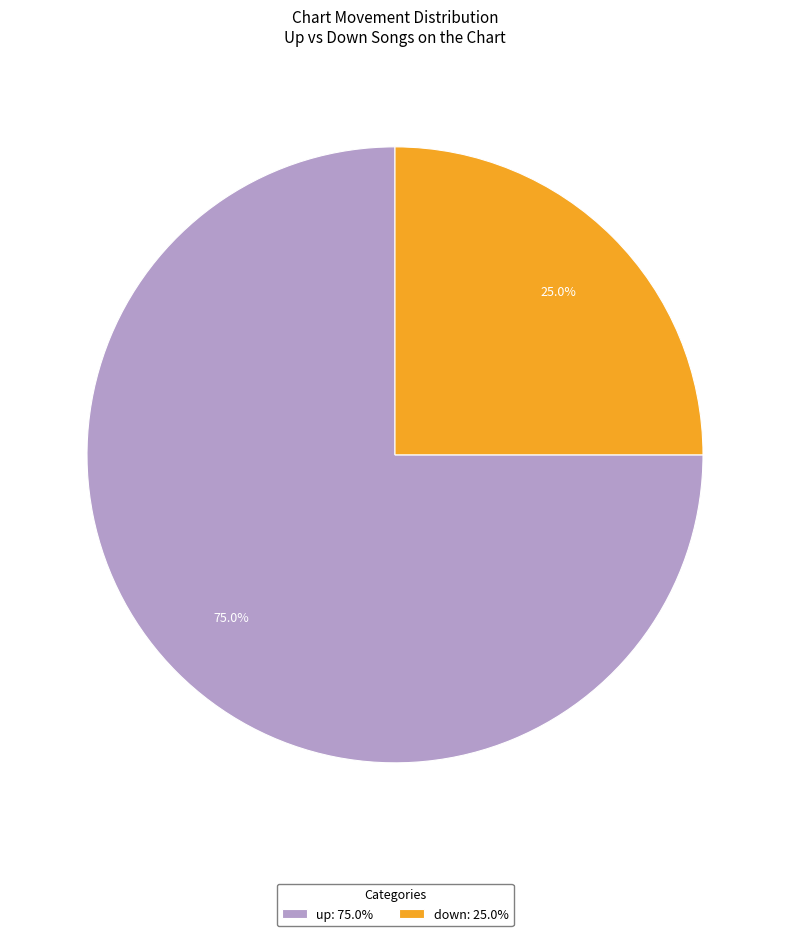

To the nearest percent, what percentage of the pie is down?

25%